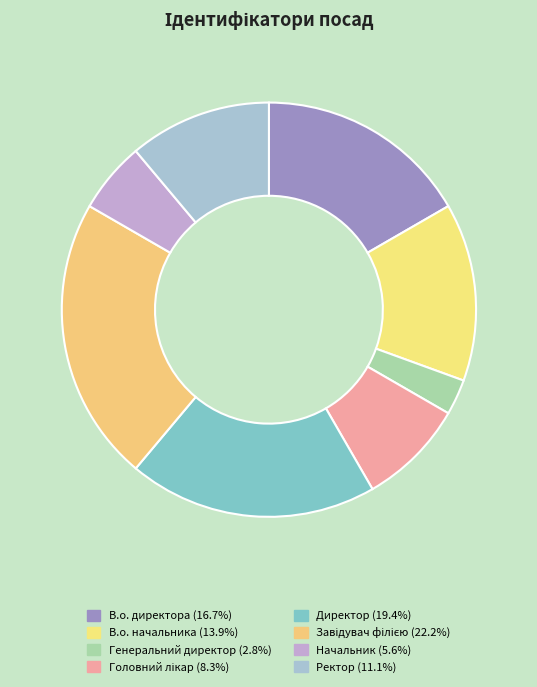

How many slices are in this pie chart?

8